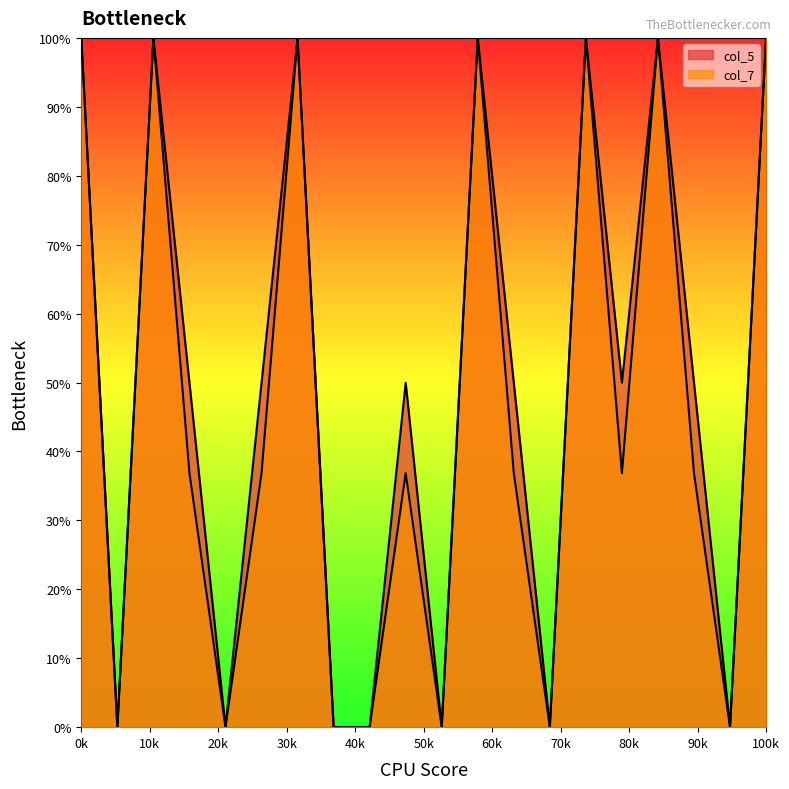

At which category does the chart reach its peak across all series?

100k